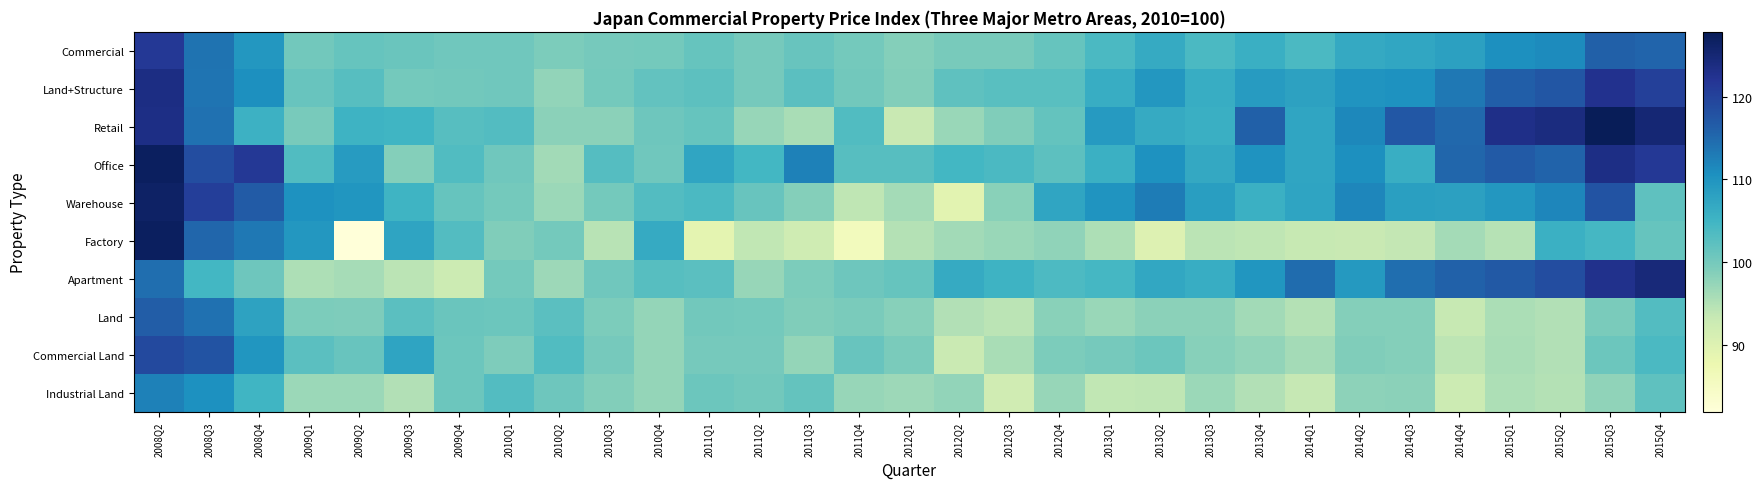

At how many categories does at least one series exceed 113?

11